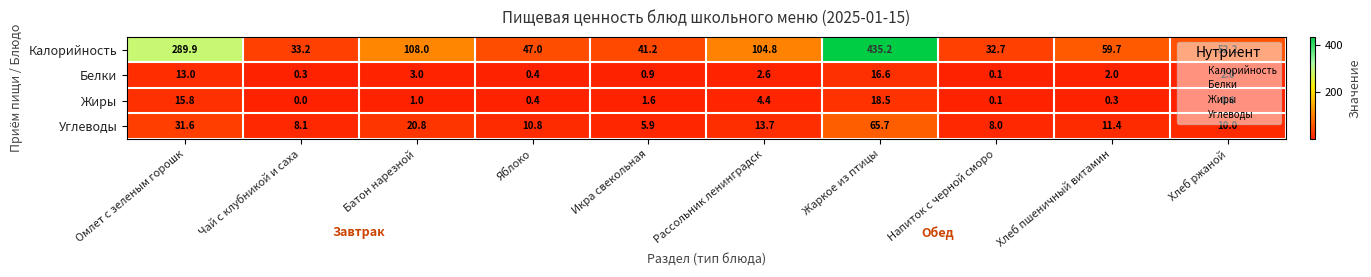

Rank the series by their maximum value, from highest to lowest.

Калорийность, Углеводы, Жиры, Белки